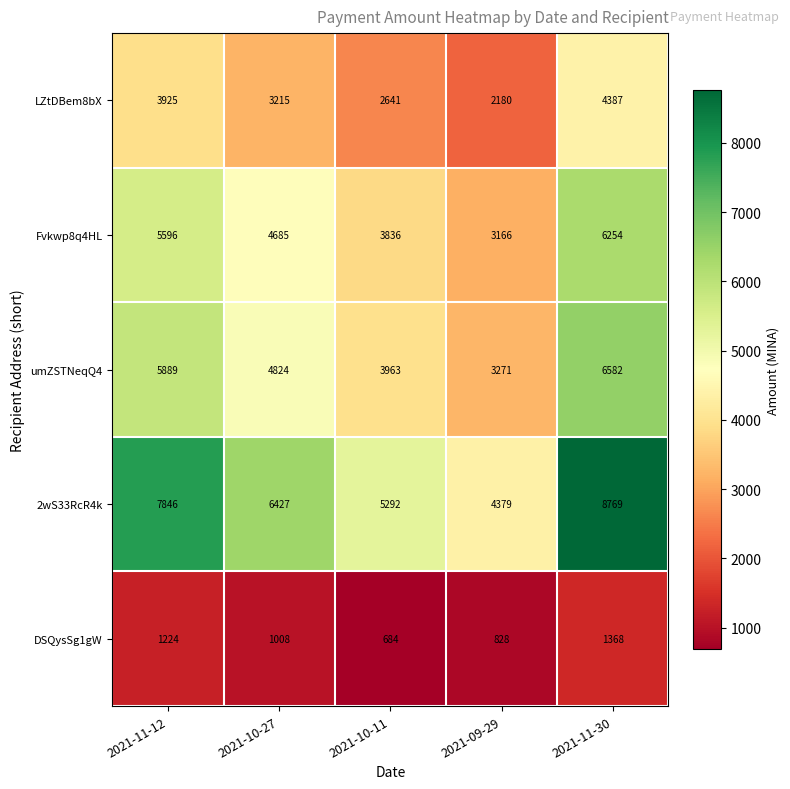

What is the total value across all series at 2021-10-27?

20159